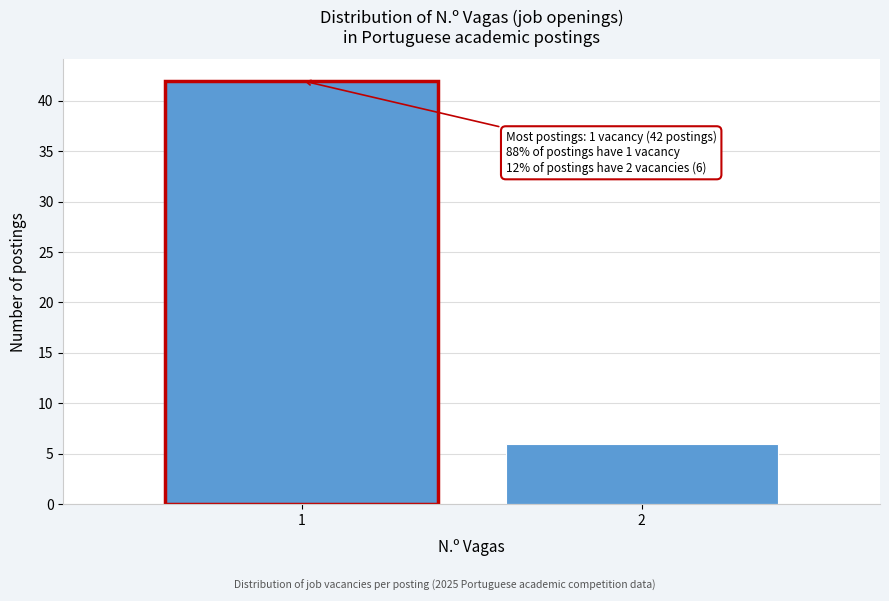

Reading right to left, transcribe all the data shown in this chart.

6	42